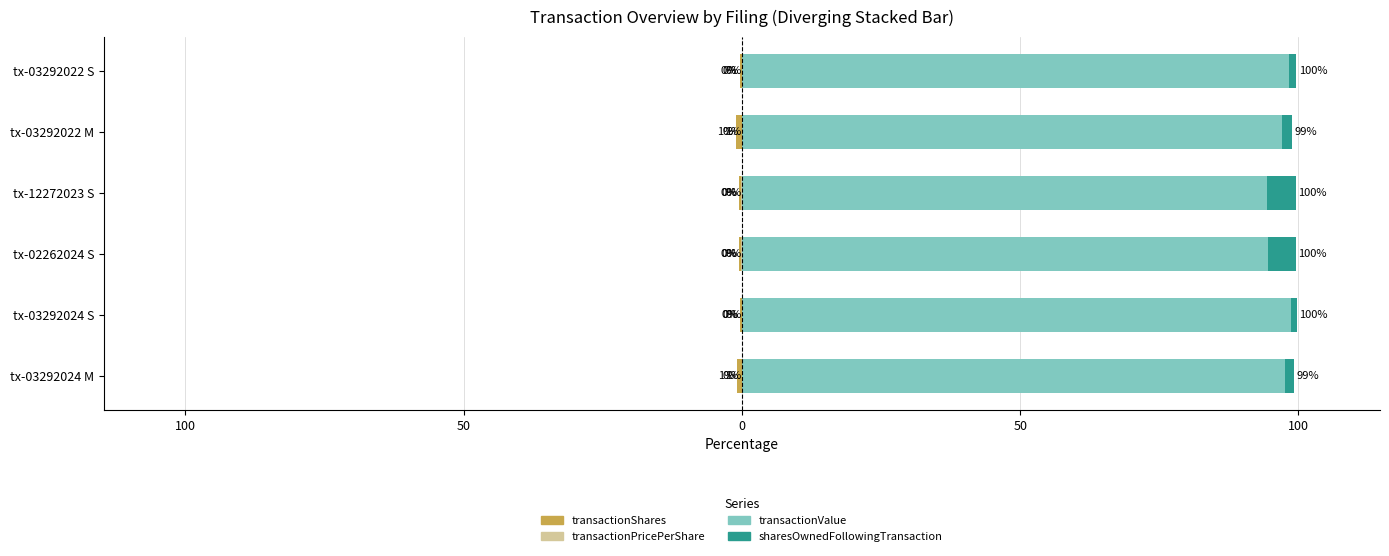

What is the difference between the maximum and minimum values in the transactionPricePerShare series?

0.2